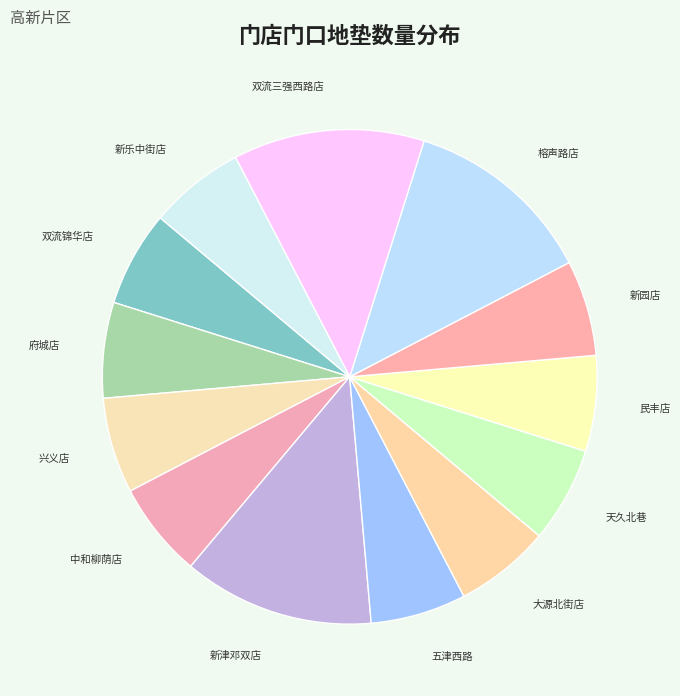

Count the number of slices in the pie.

13